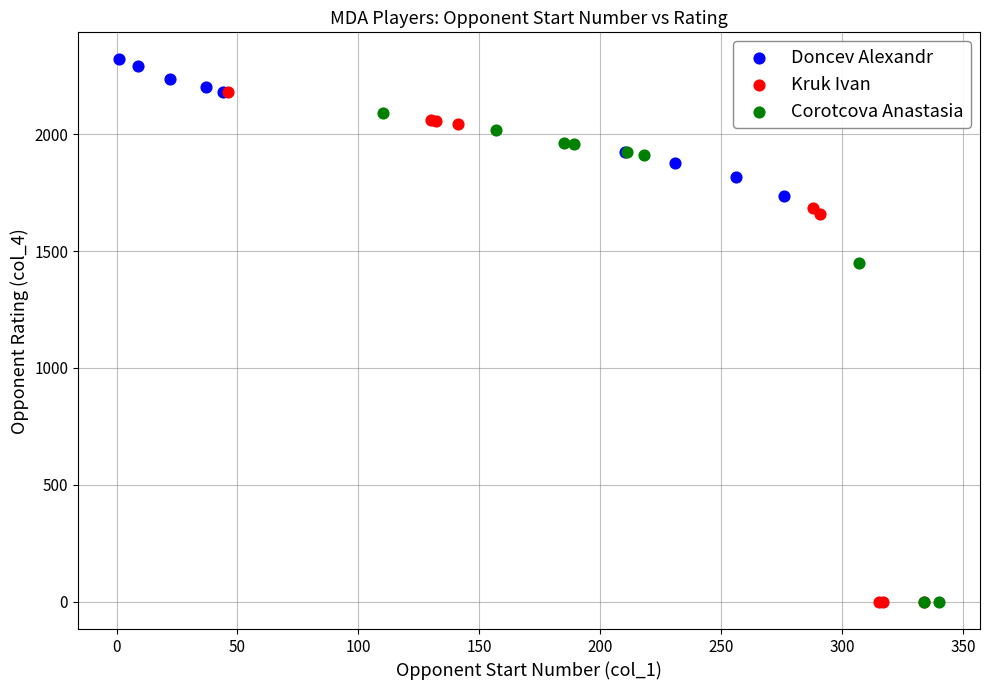

Which series contains the highest Y value?

Doncev Alexandr